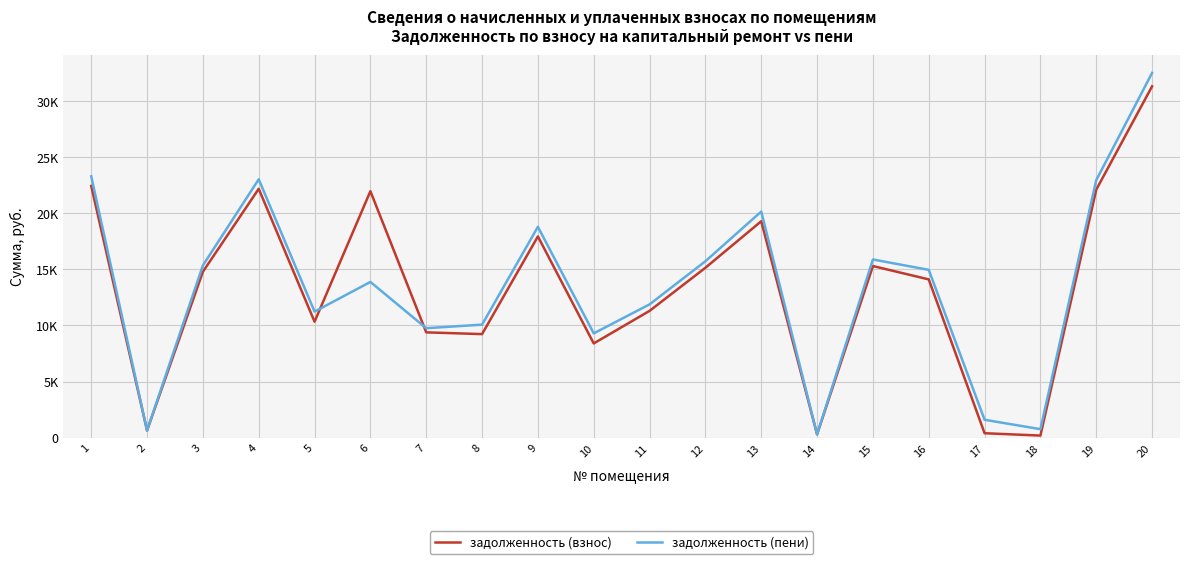

What are all the series names shown in the legend?

задолженность (взнос), задолженность (пени)